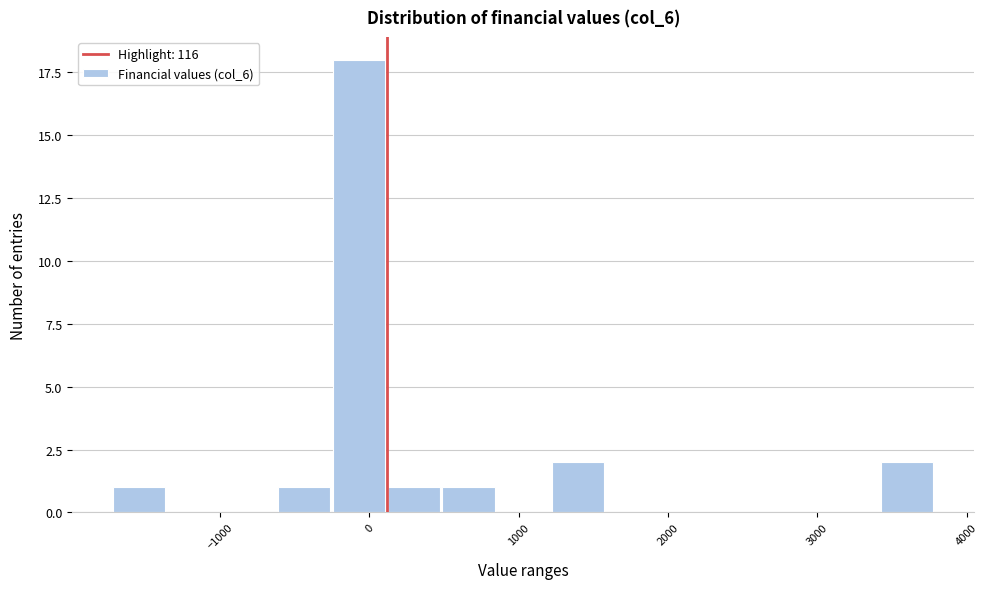

Read against the x-axis, roughly where is the centre of the tallest bar?

-100